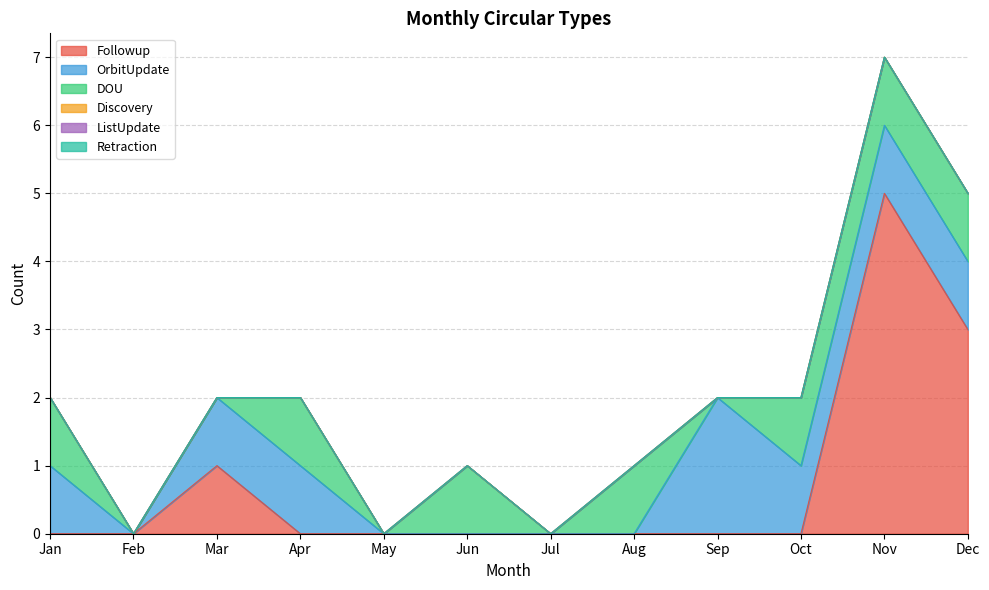

How many positive values does the DOU series have?

7